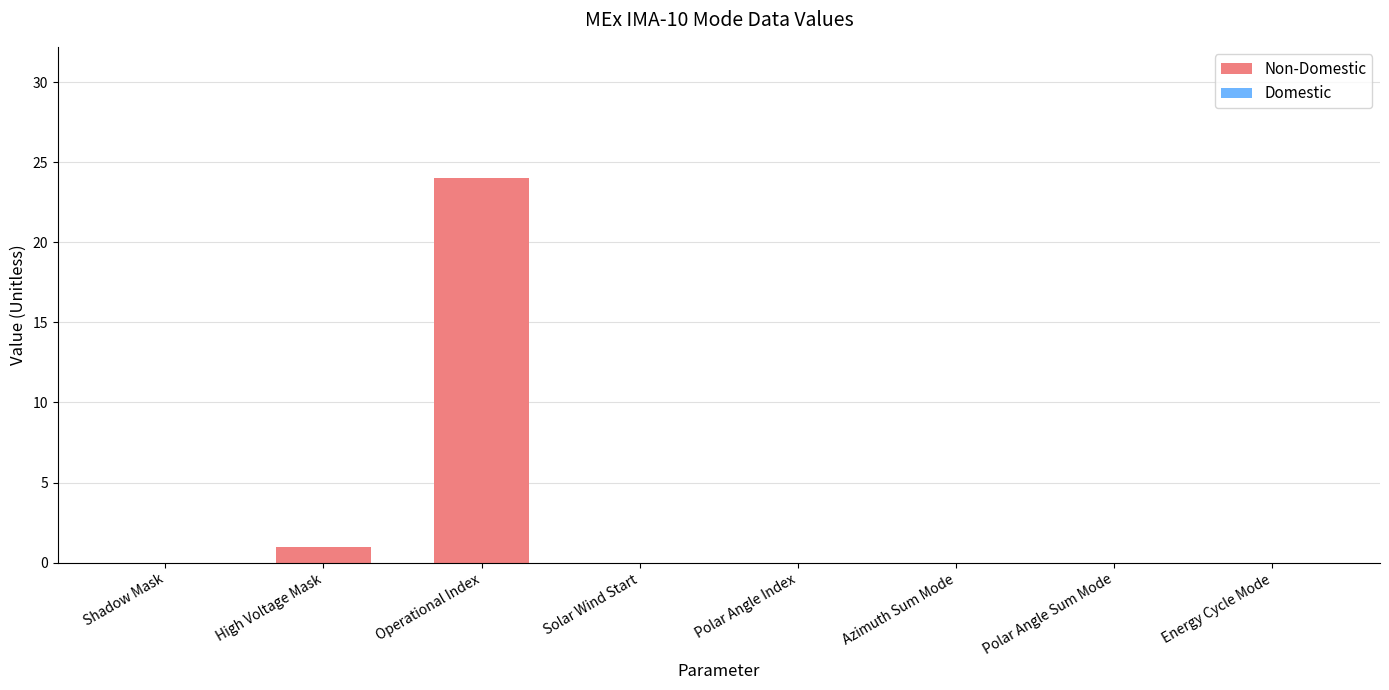

What is the sum of all values?

25